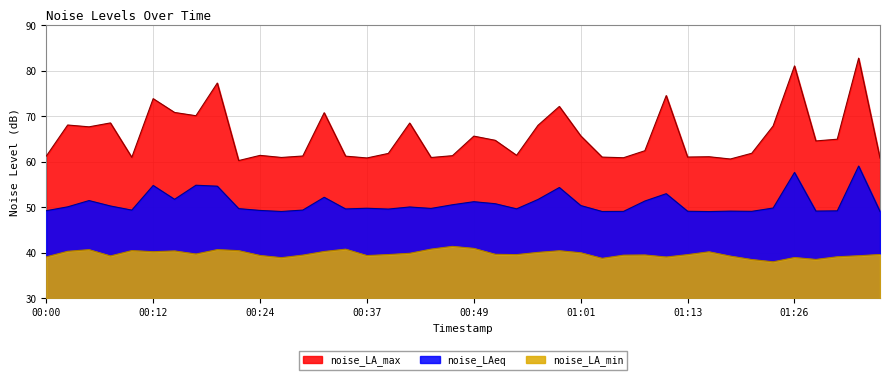

The value of noise_LA_max at 00:56 is 98.9. True or false?

False